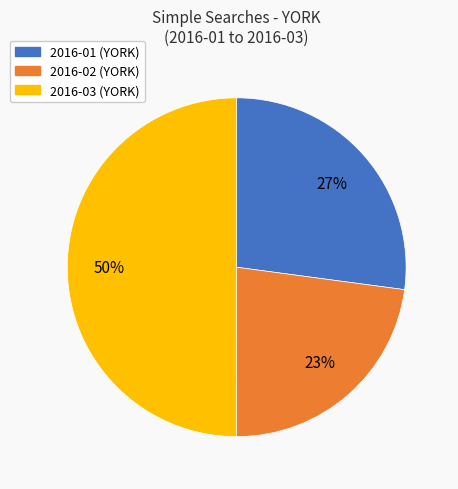

Which category has the smallest portion of the pie?

2016-02